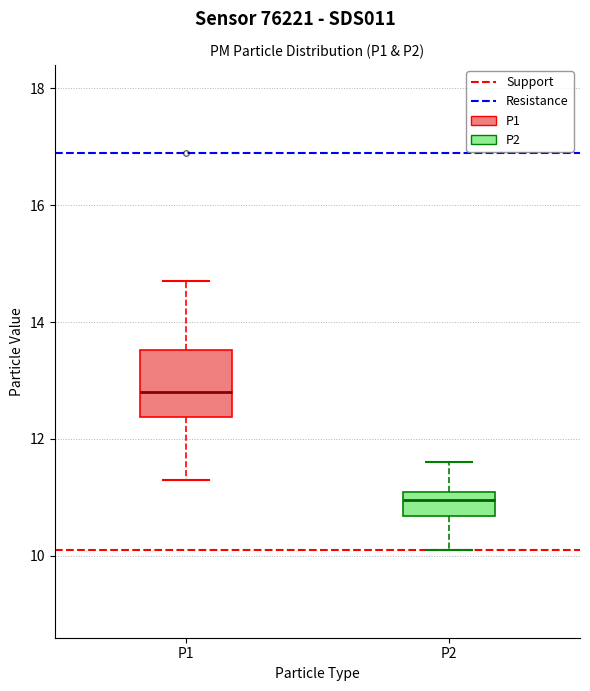

Which box is the tallest, from its lower edge to its upper edge?

P1